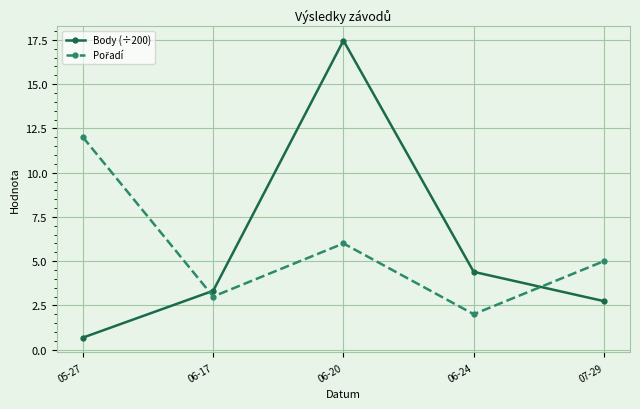

What is the difference between the highest and lowest values at 06-20?

11.5